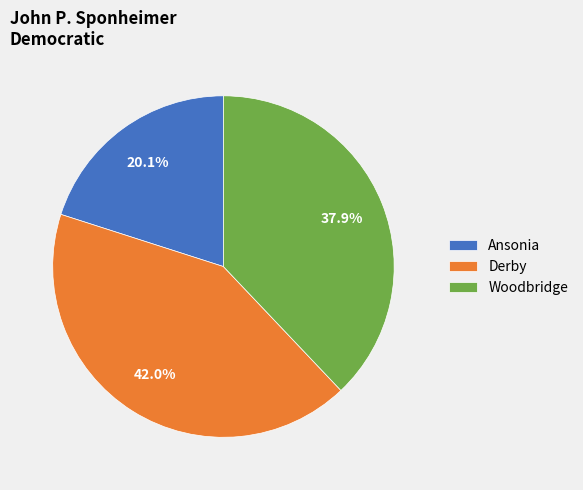

How many segments does this pie chart have?

3